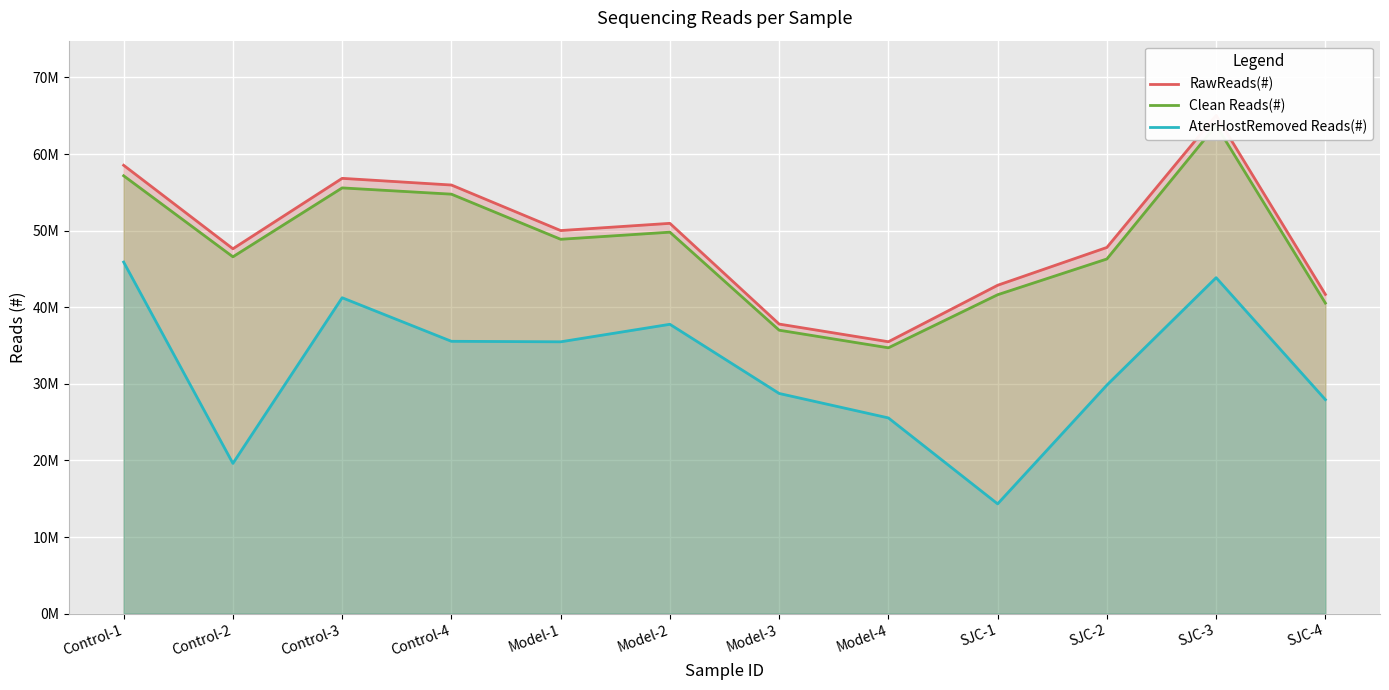

Which series has the largest range (max minus min)?

AterHostRemoved Reads(#)